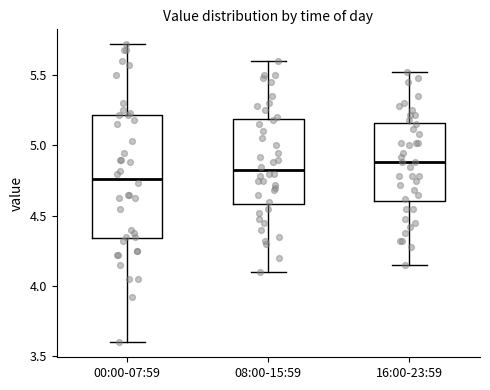

Where does the median line of the box for 16:00-23:59 sit on the y-axis? The values are not printed on the chart, so give them approximately, as read against the axis.

4.90